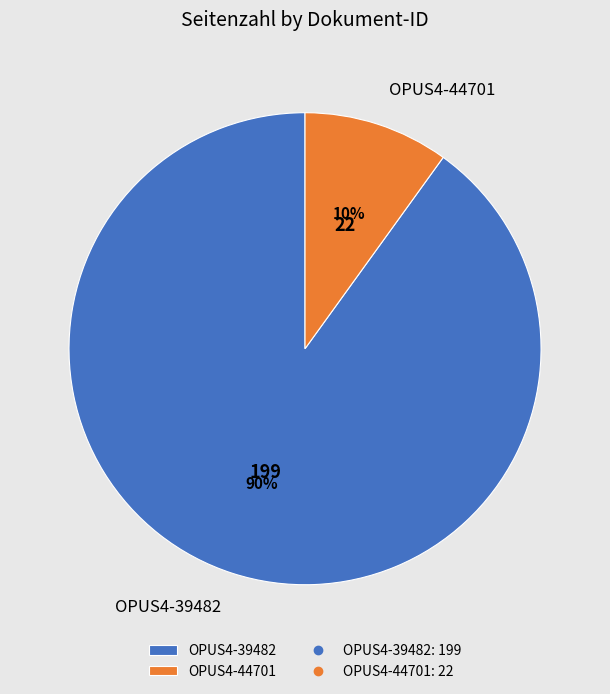

To the nearest percent, what is the difference between the largest and smallest slice percentages?

80%